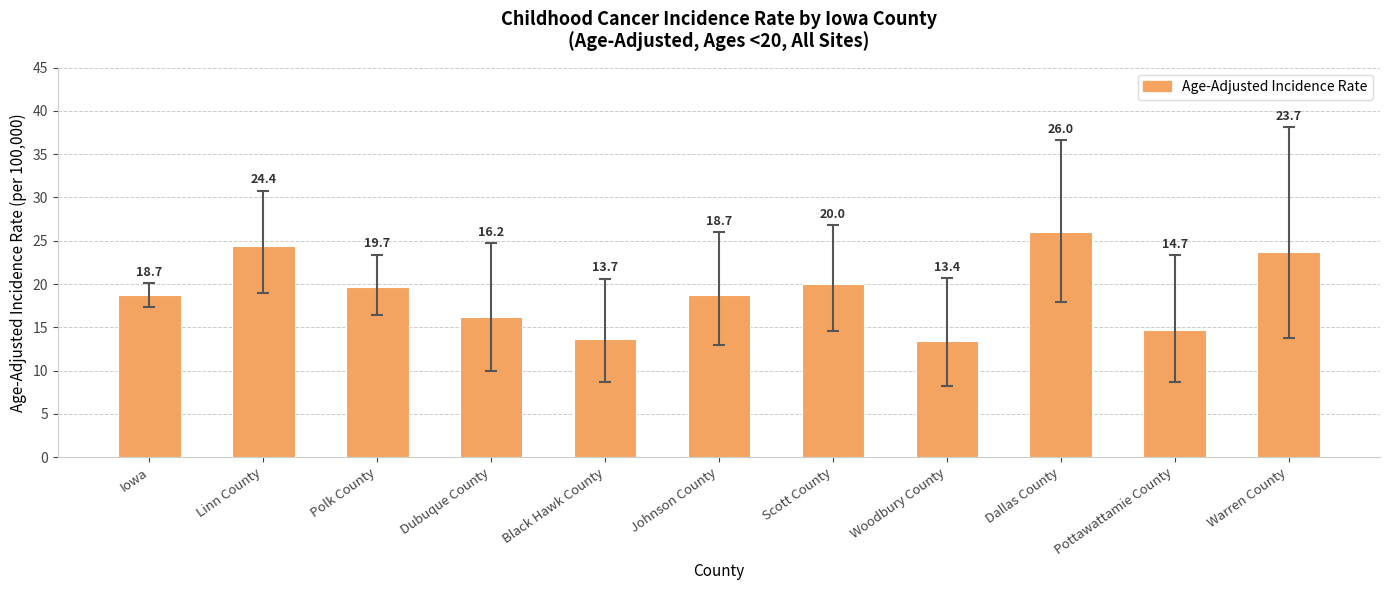

What is the maximum value shown in the chart?

26.0